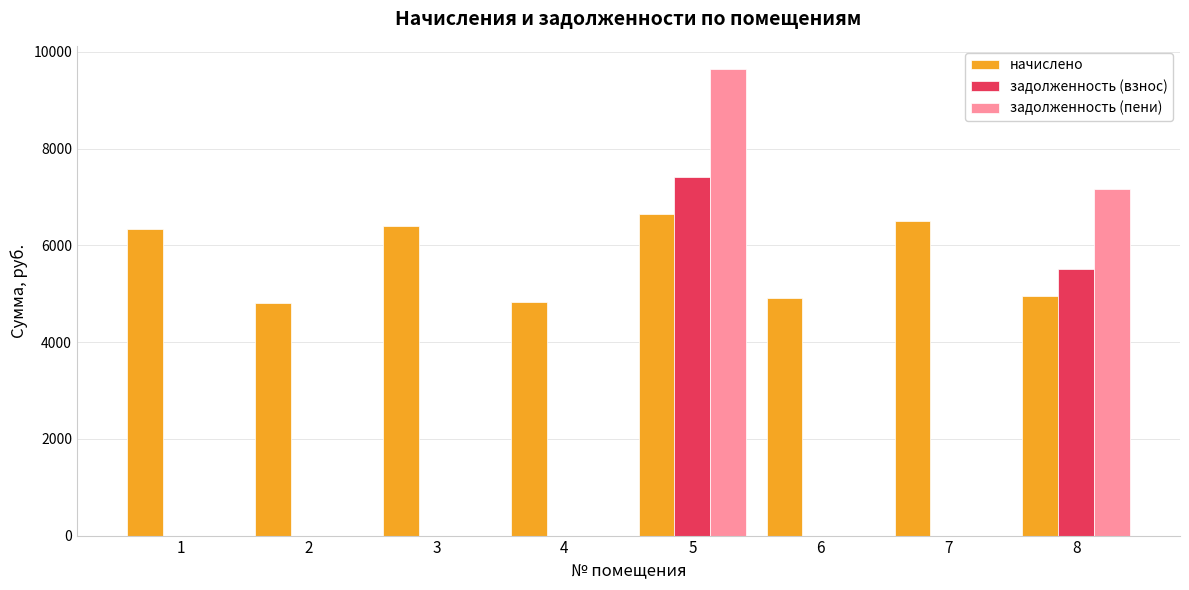

Is it true that задолженность (взнос) equals 0.0 at 4?

True